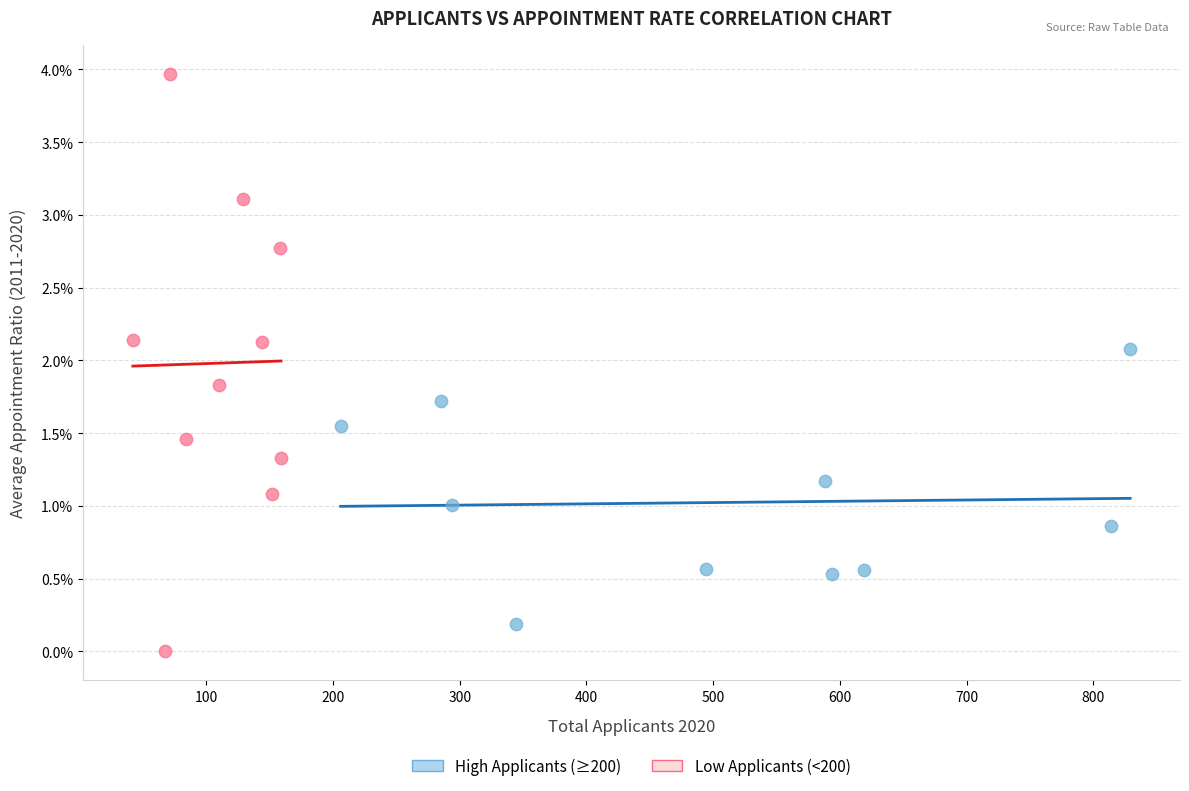

Which series contains the lowest Y value?

Low Applicants (<200)